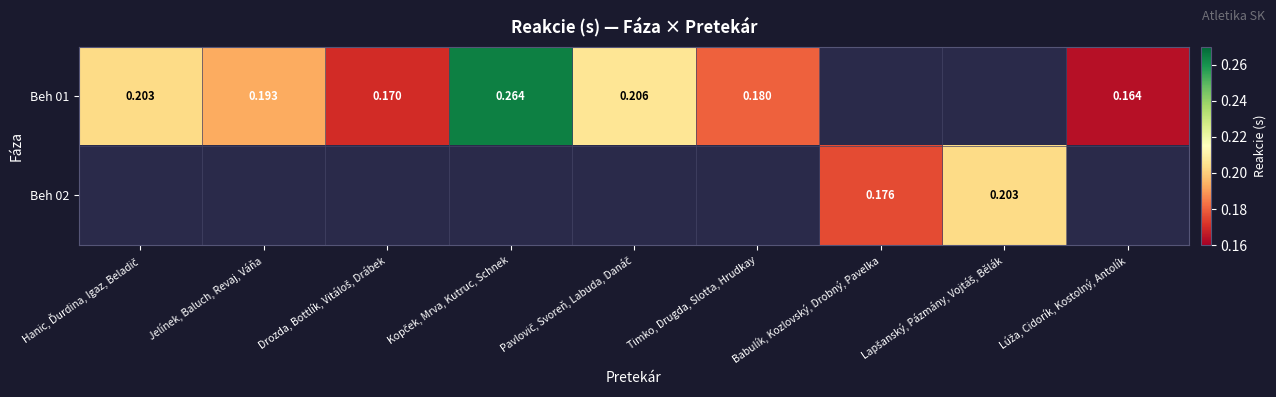

How many series are shown in this chart?

2